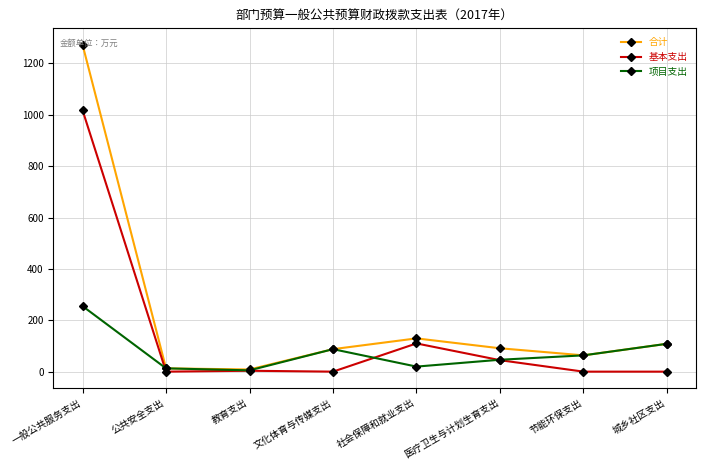

Which series has the widest spread of values?

合计